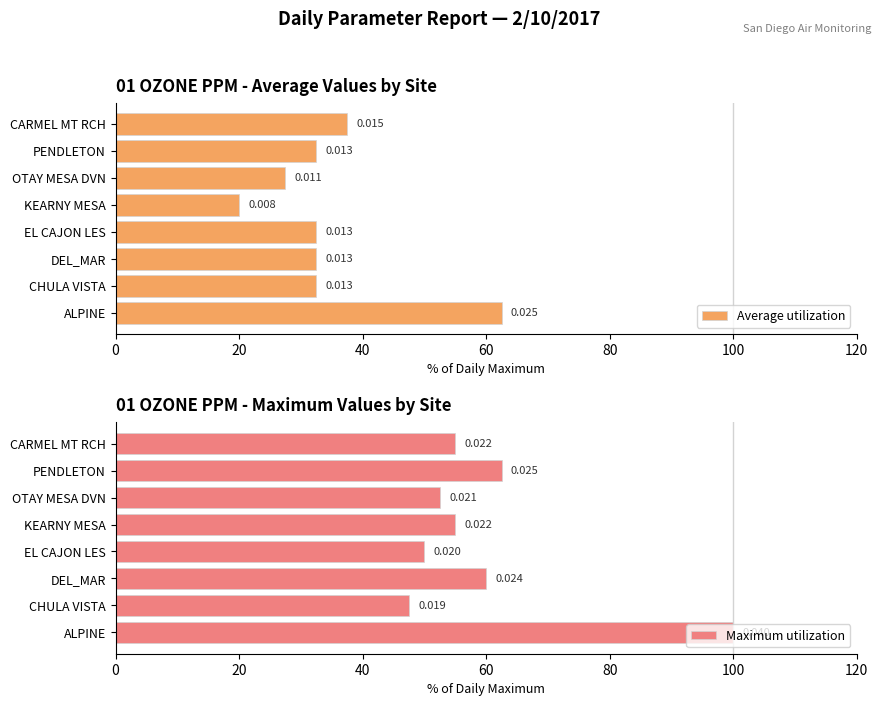

The Maximum utilization series shows 84.3 at KEARNY MESA. True or false?

False